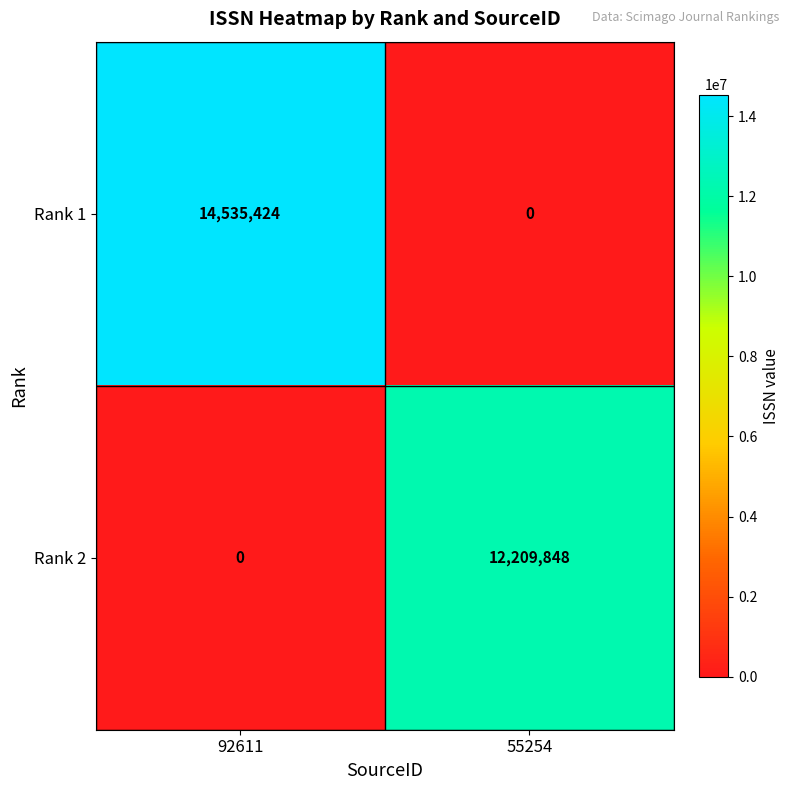

List the series in order of their peak value, lowest first.

Rank 2, Rank 1